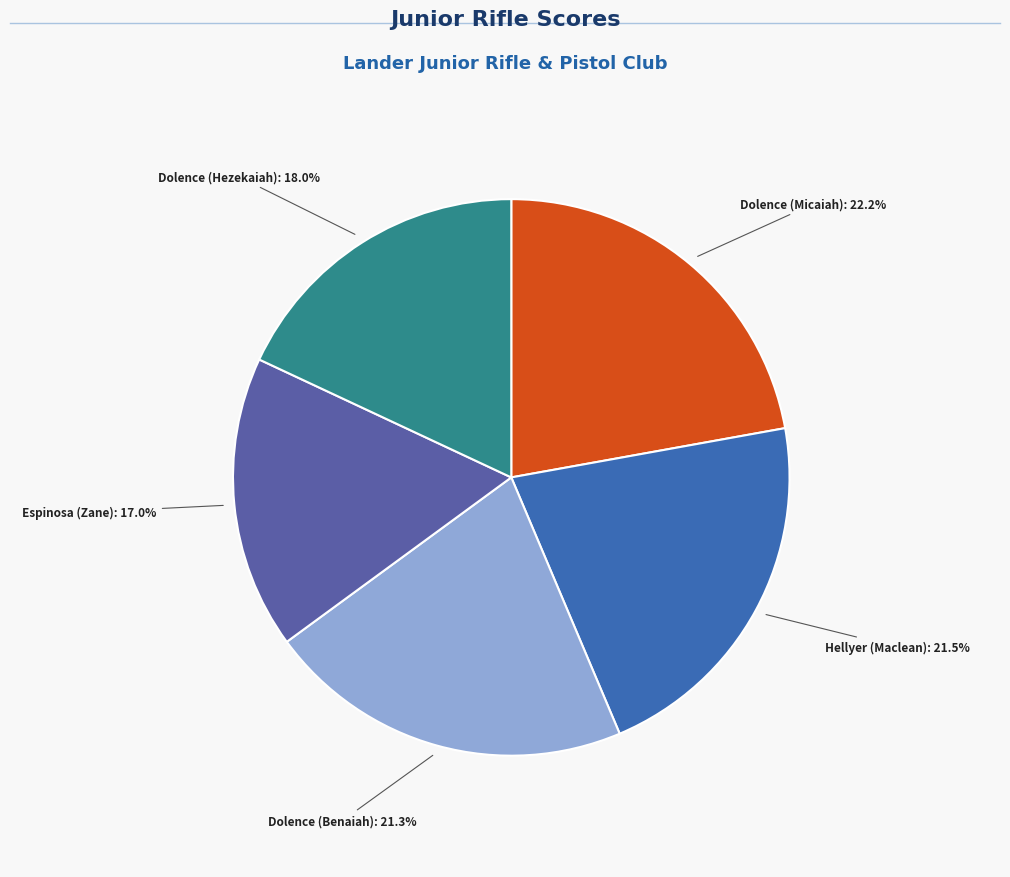

Which category has the biggest portion of the pie?

Dolence (Micaiah)